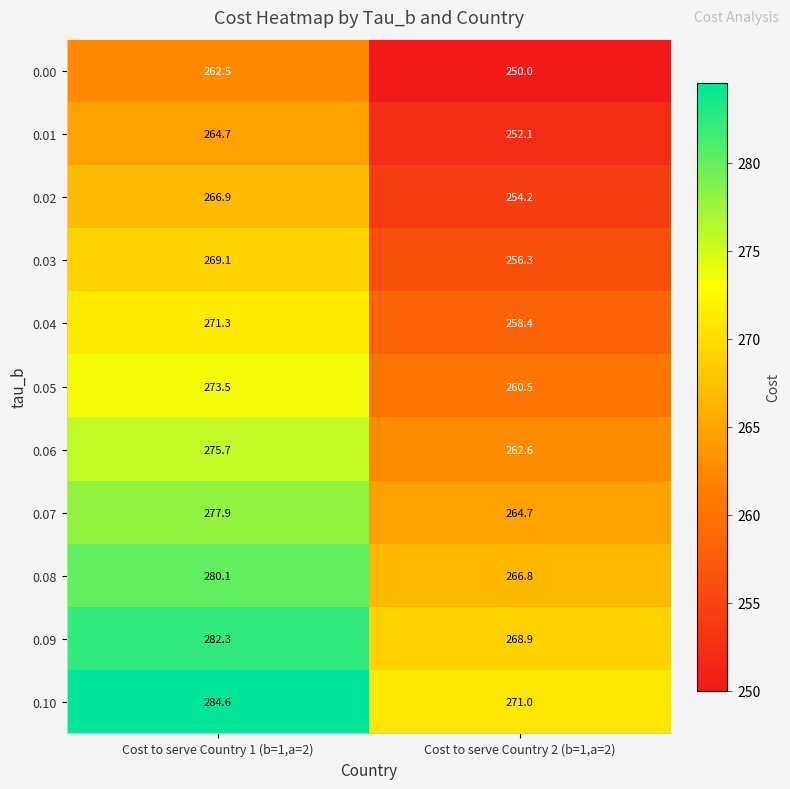

What is the minimum value shown in the chart?

250.0